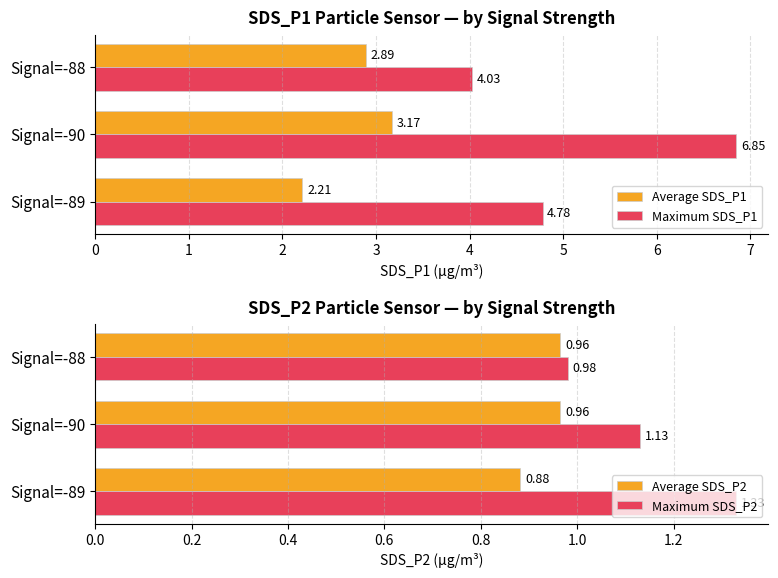

What is the average value of the Maximum SDS_P1 series?

5.2